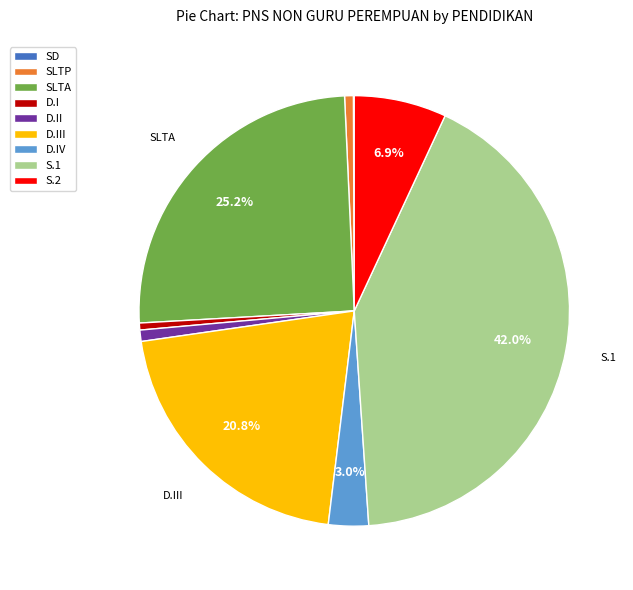

Between S.1 and D.III, which is larger?

S.1